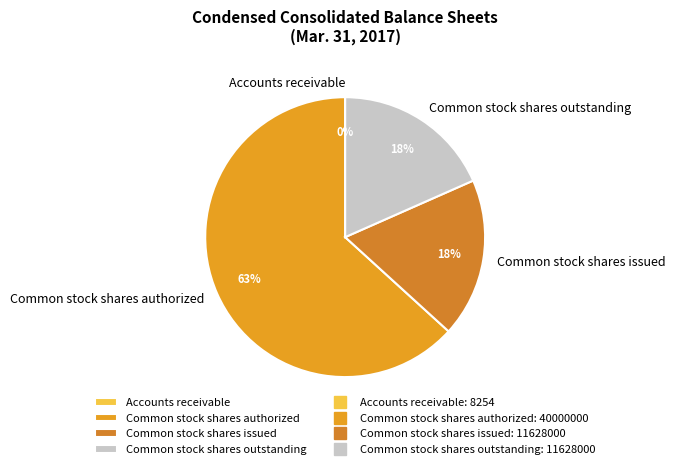

Combined, do Common stock shares authorized and Common stock shares outstanding account for over 50%?

Yes